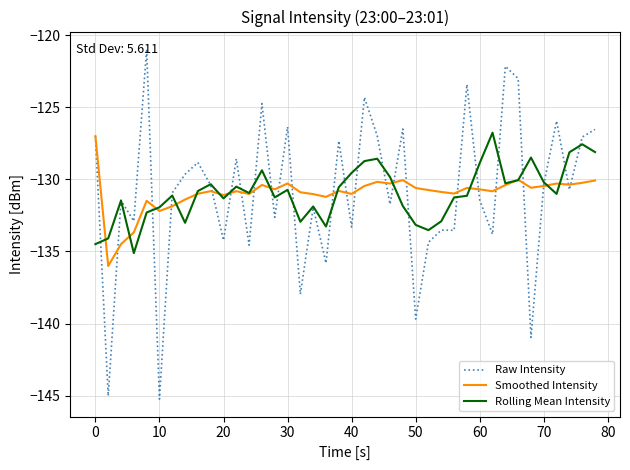

Does the chart display data point markers on the line(s)?

No